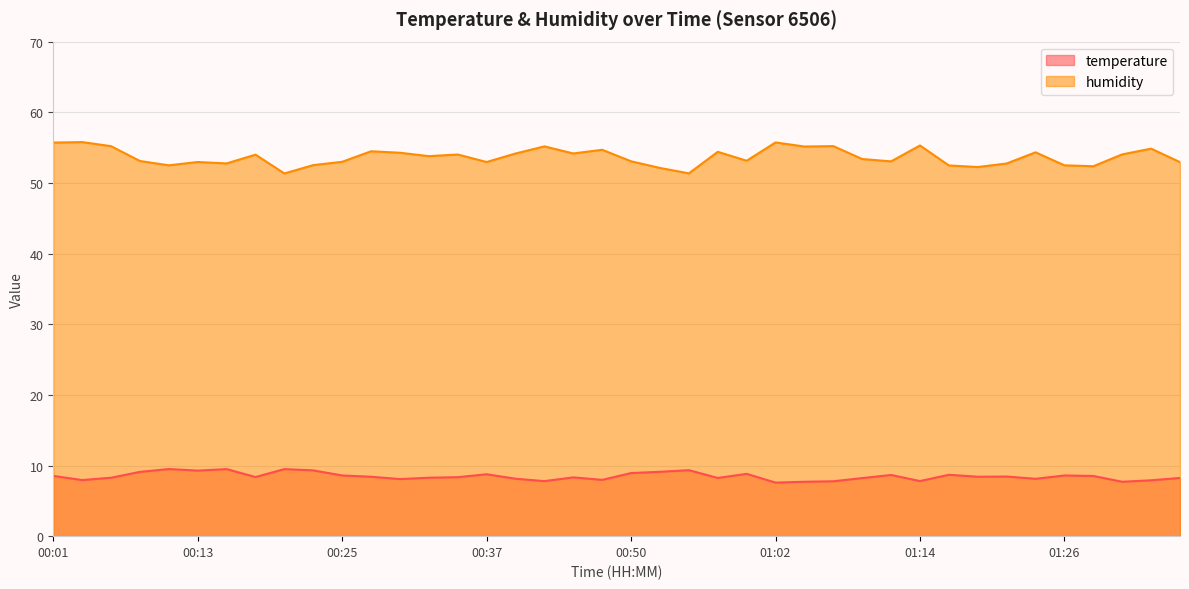

What is the total value across all series at 00:11?

62.0